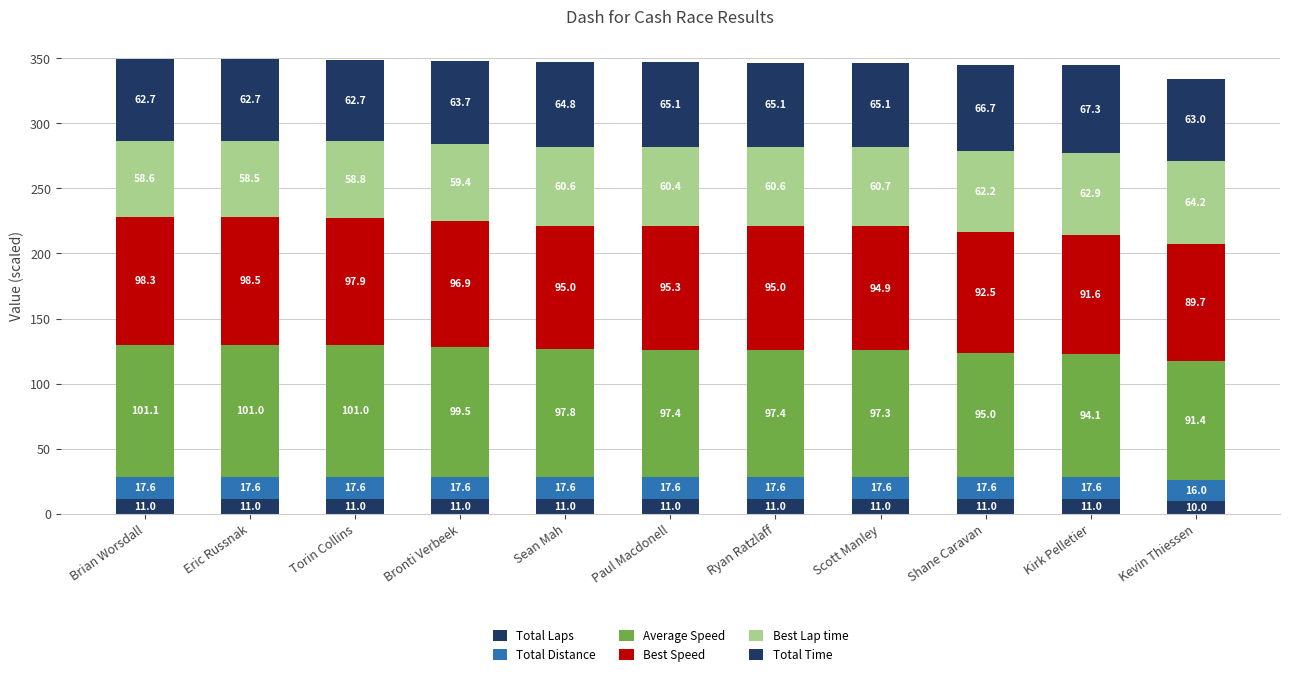

What is the label of the 5th bar from the right?

Ryan Ratzlaff